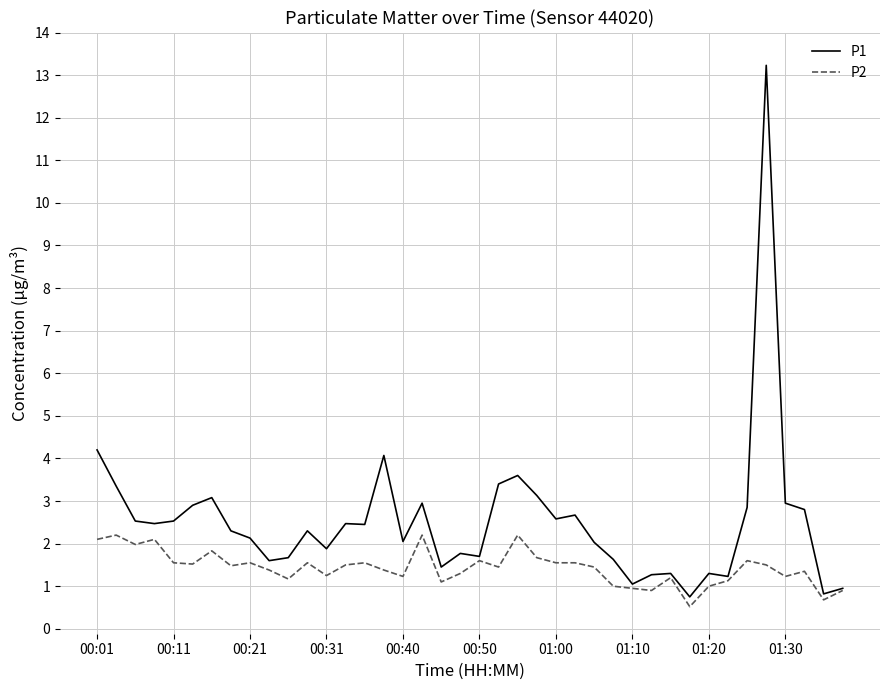

Which series has the widest spread of values?

P1